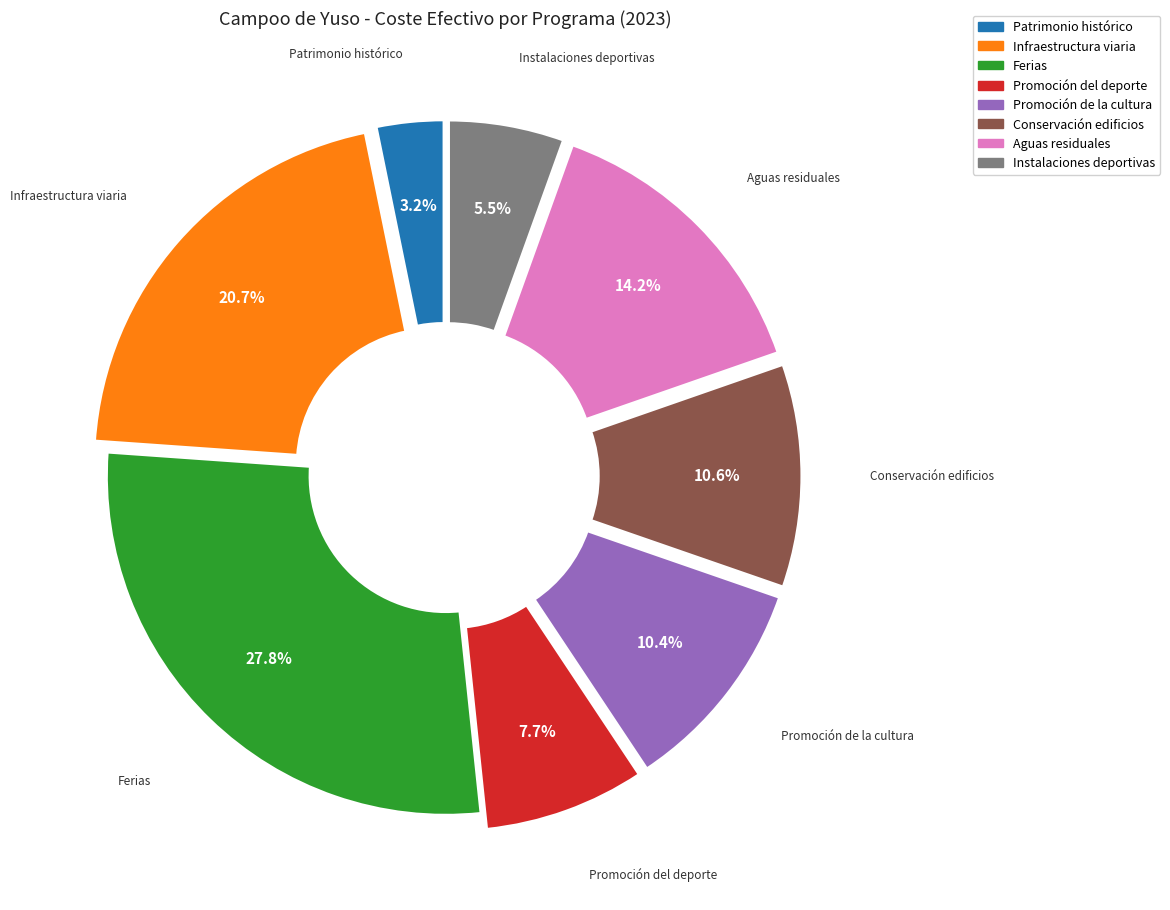

To the nearest percent, what is the average slice percentage?

12%